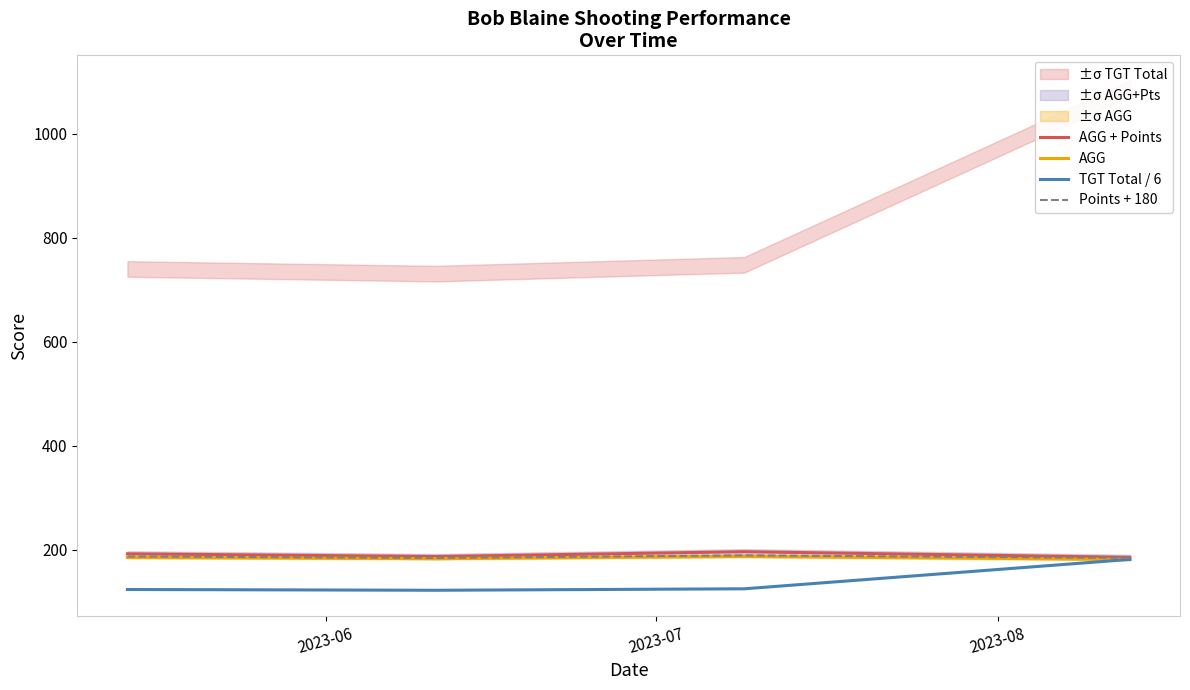

What is the lowest value of the AGG series?

181.2